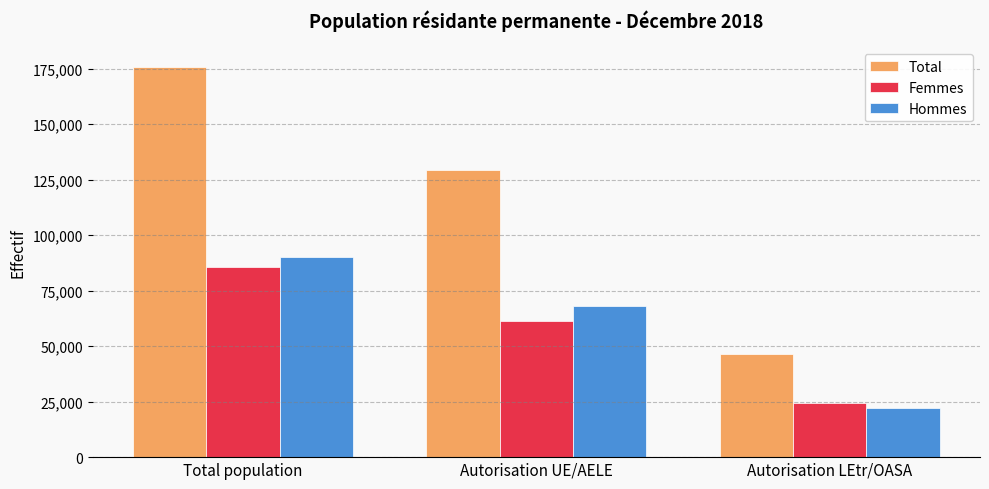

What is the label of the 1st bar from the left?

Total population